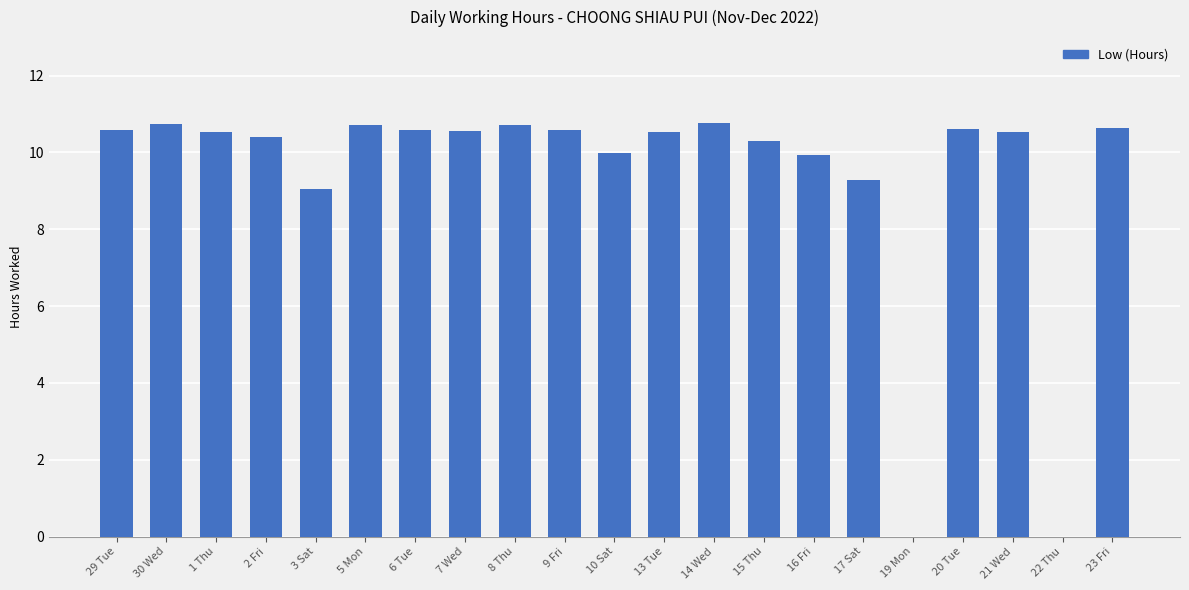

Is it true that the value at 6 Tue is 4.0?

False